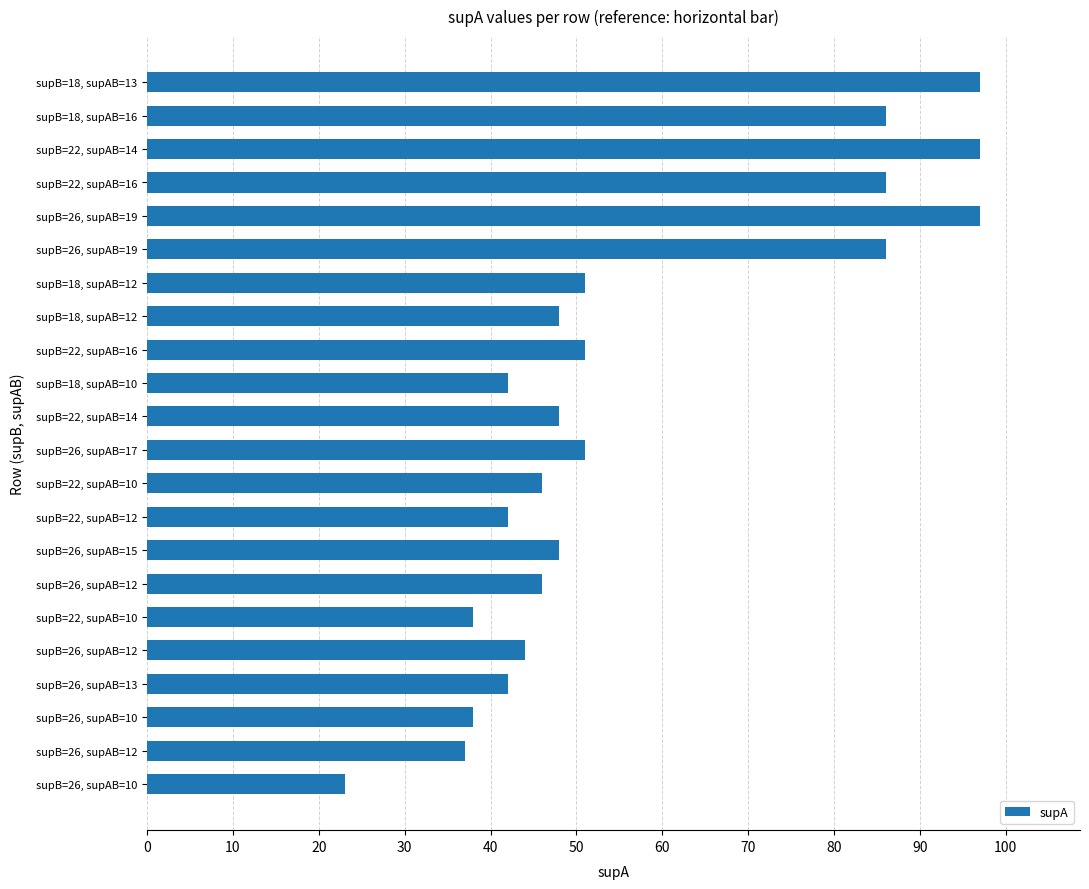

Are the bars horizontal?

Yes